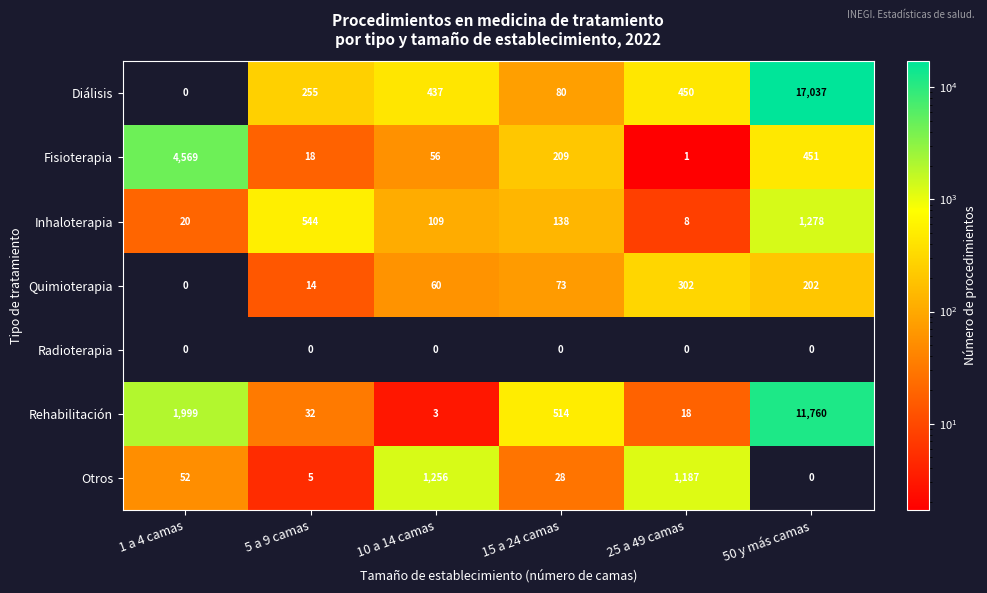

Rank the series by their maximum value, from lowest to highest.

Radioterapia, Quimioterapia, Otros, Inhaloterapia, Fisioterapia, Rehabilitación, Diálisis